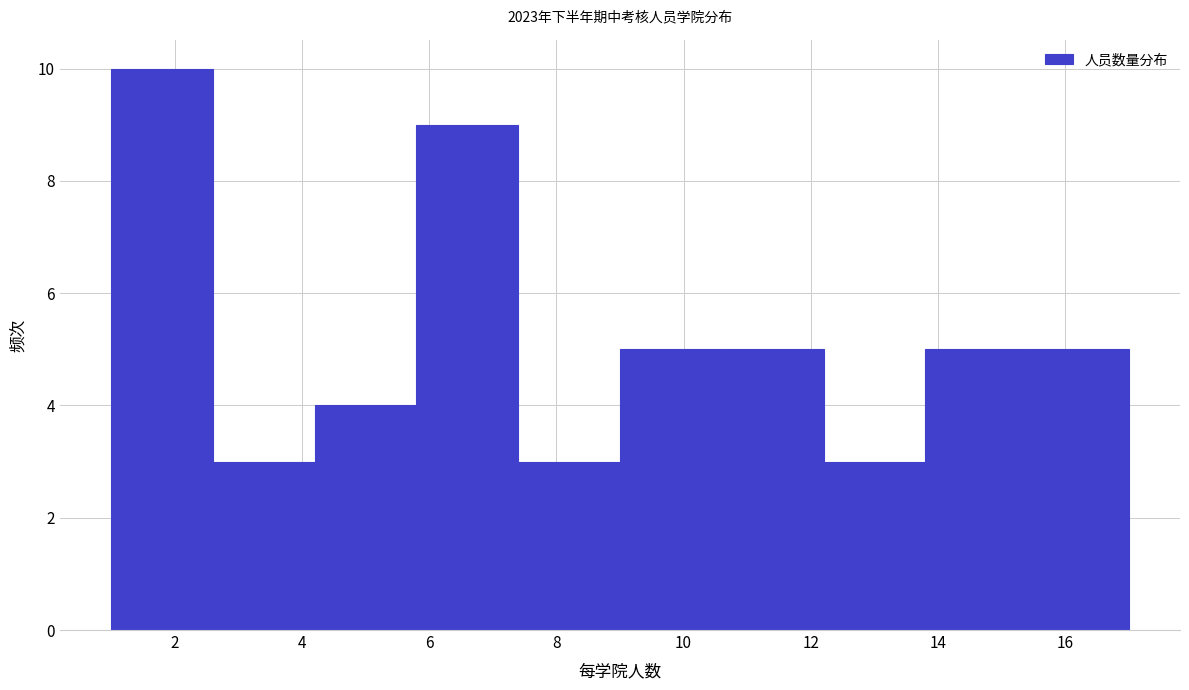

Which range on the x-axis has the tallest bar?

1.0 to 2.6